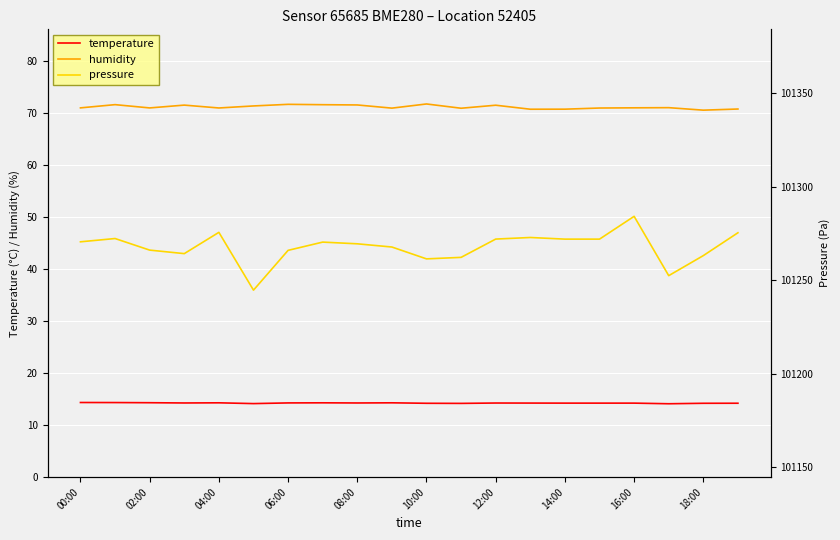

True or false: temperature and pressure cross at least once.

False